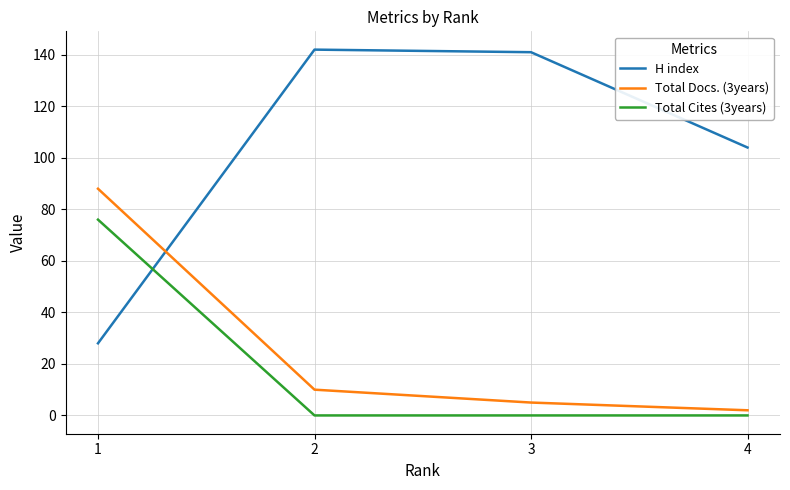

At how many categories does at least one series exceed 101?

3